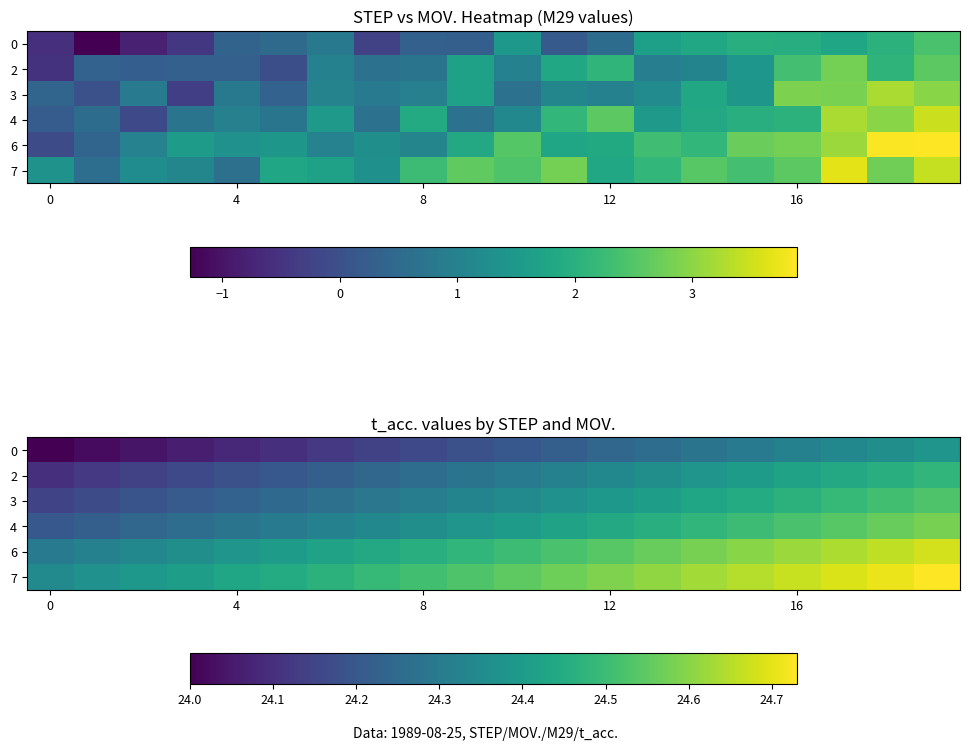

What is the difference between the maximum and minimum values in the 7 series?

0.4